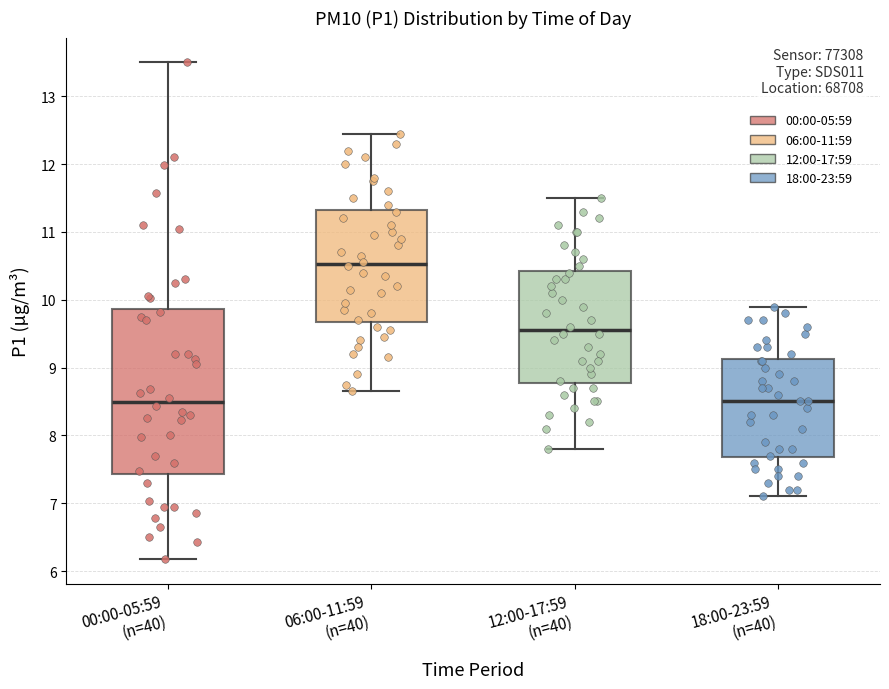

Reading left to right, transcribe this box plot: for each box, give where its median line is, the range the box spans, and where its two whiskers end, as read against the y-axis. The values are not printed on the chart, so give them approximately, as read against the axis.

00:00-05:59 (n=40): median 8.5, box 7.4 to 9.9, whiskers 6.2 to 13.5
06:00-11:59 (n=40): median 10.5, box 9.7 to 11.3, whiskers 8.7 to 12.5
12:00-17:59 (n=40): median 9.6, box 8.8 to 10.4, whiskers 7.8 to 11.5
18:00-23:59 (n=40): median 8.5, box 7.7 to 9.1, whiskers 7.1 to 9.9